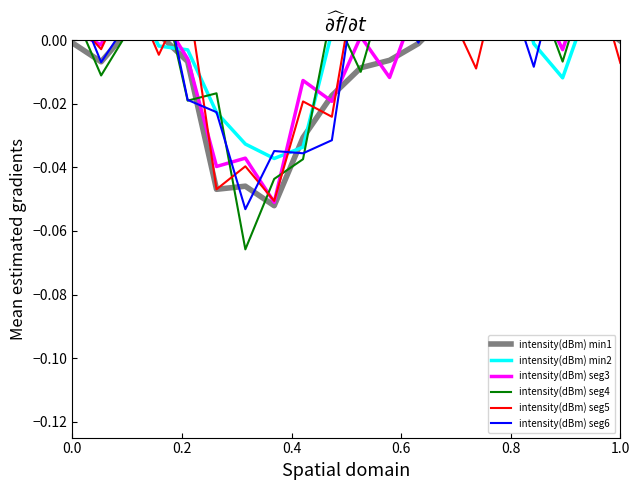

How many data points in intensity(dBm) seg4 are less than 0?

8